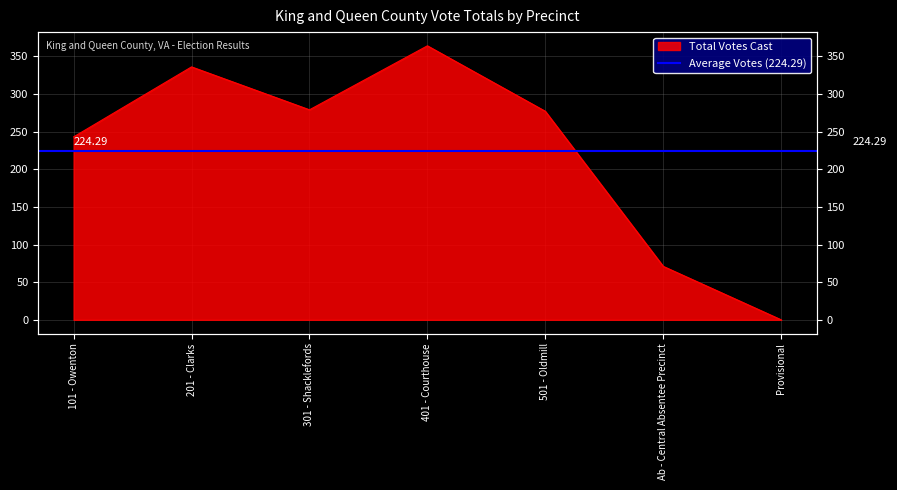

Rank the categories by value from lowest to highest.

Provisional, Ab - Central Absentee Precinct, 101 - Owenton, 501 - Oldmill, 301 - Shacklefords, 201 - Clarks, 401 - Courthouse